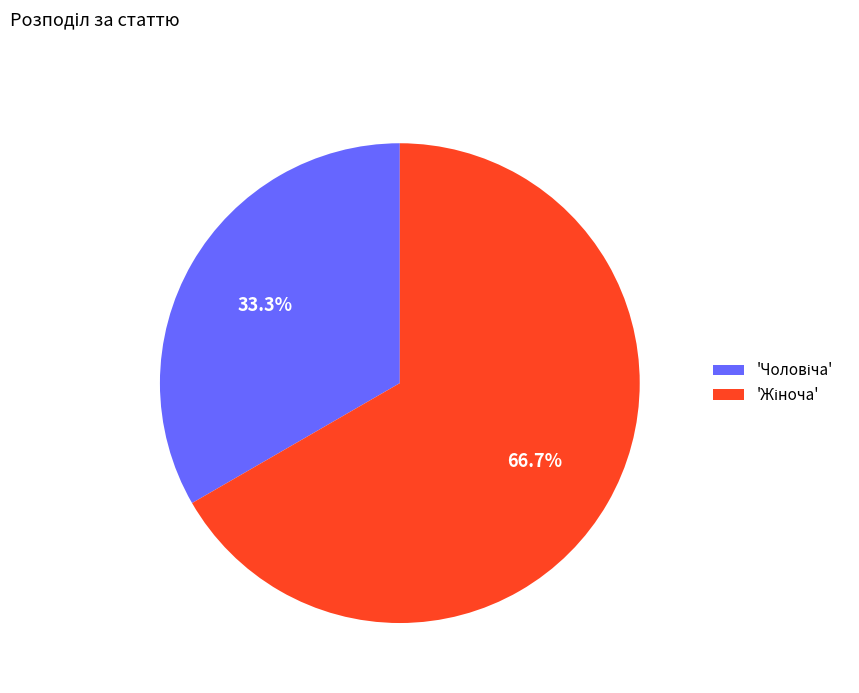

To the nearest percent, what is the difference between the largest and smallest slice percentages?

33%